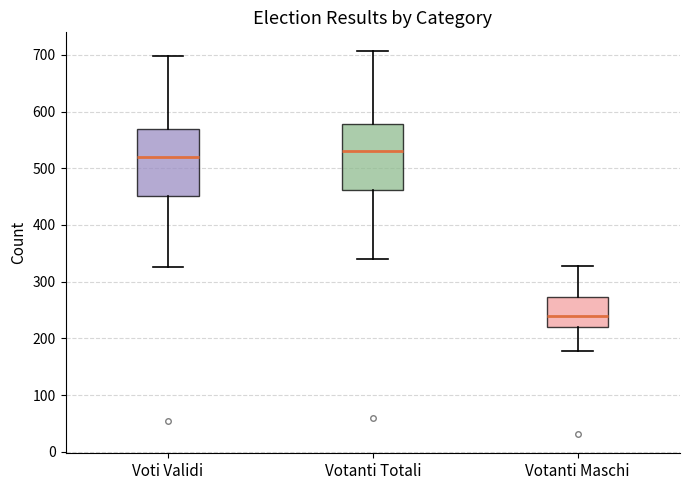

Reading left to right, read every box against the y-axis: the position of its median line, the range the box covers, and the ends of its whiskers. The values are not printed on the chart, so give them approximately, as read against the axis.

Voti Validi: median 520, box 450 to 570, whiskers 330 to 700
Votanti Totali: median 530, box 460 to 580, whiskers 340 to 710
Votanti Maschi: median 240, box 220 to 270, whiskers 180 to 330